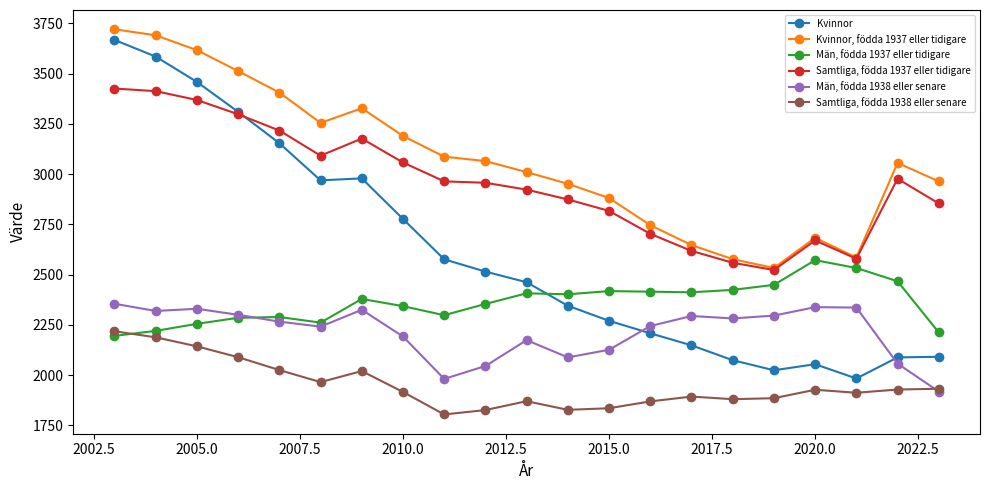

What is the greatest value displayed?

3721